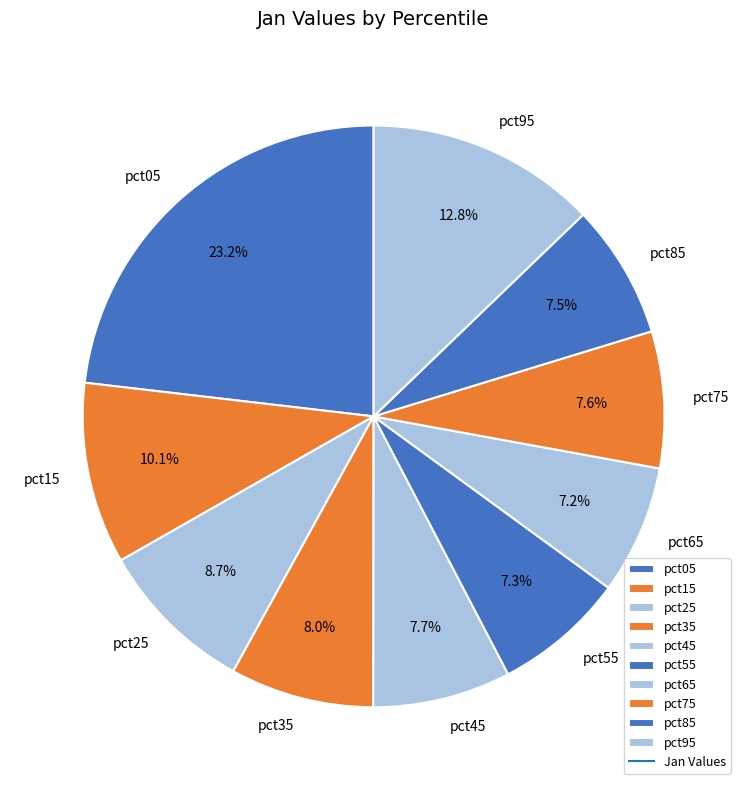

To the nearest percent, what portion does pct35 represent?

8%